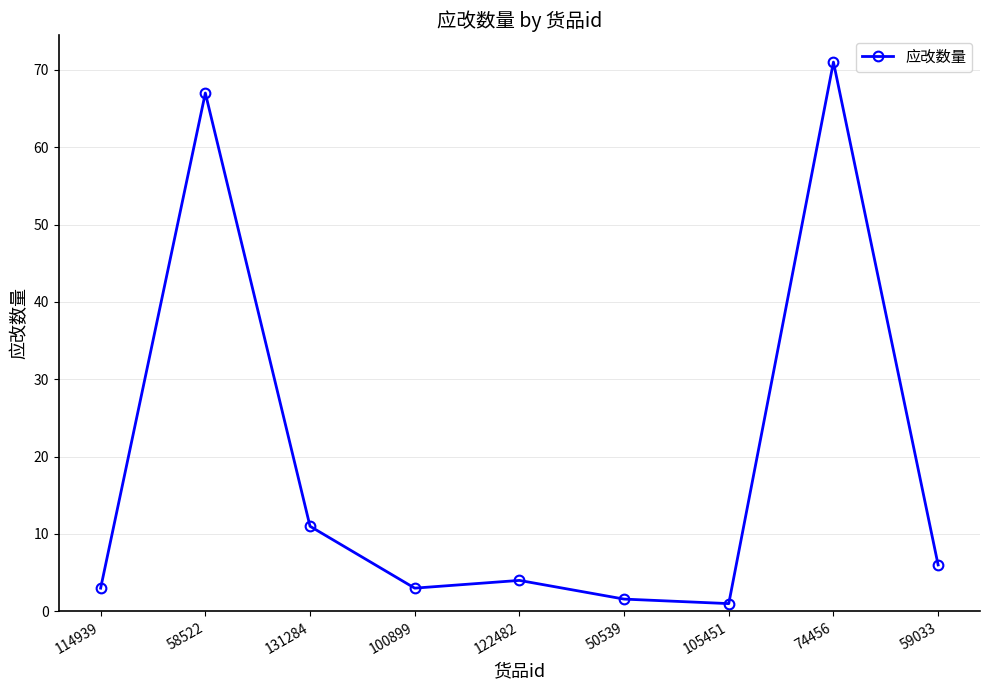

What is the approximate value at 114939?

3.0